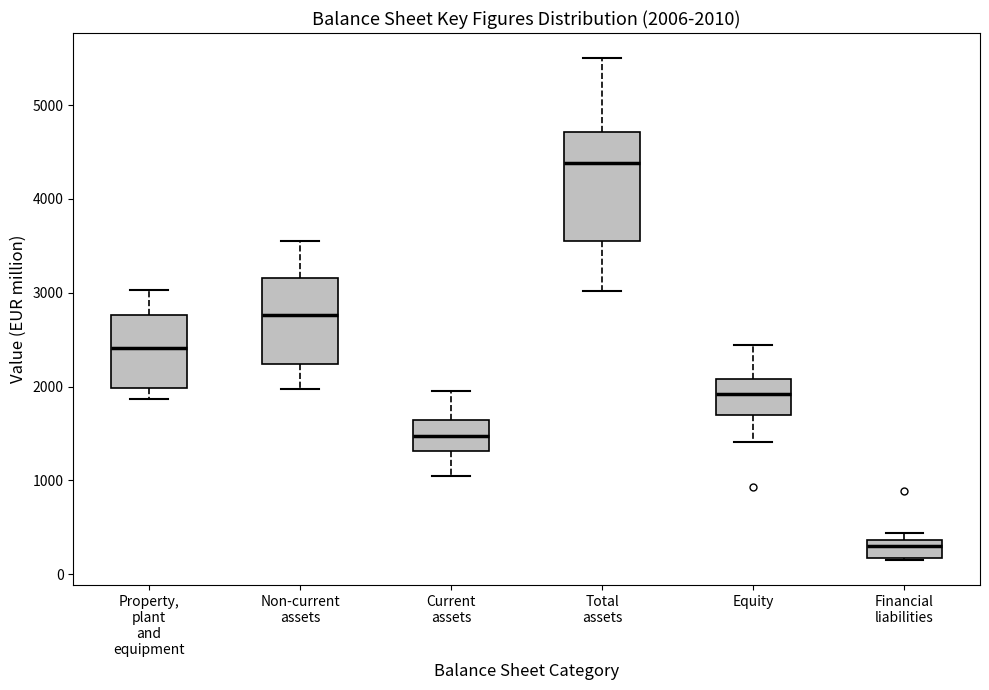

Which box's median line is the highest?

Total assets